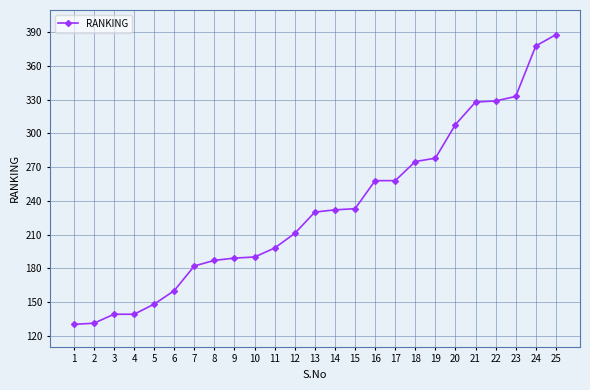

Read the value at 1.

130